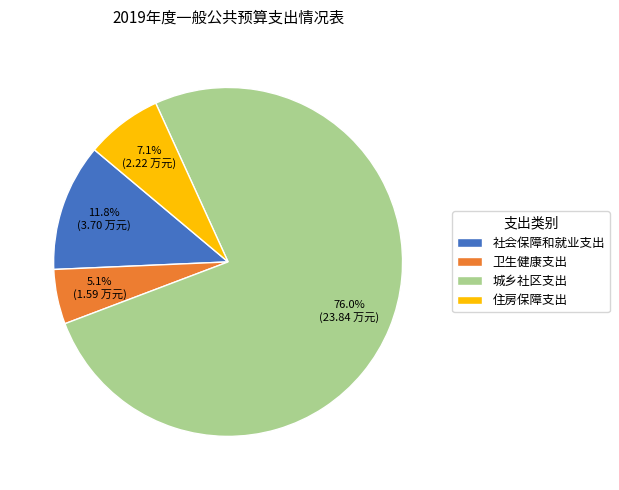

What is the total percentage of 城乡社区支出 and 社会保障和就业支出?

87.8%